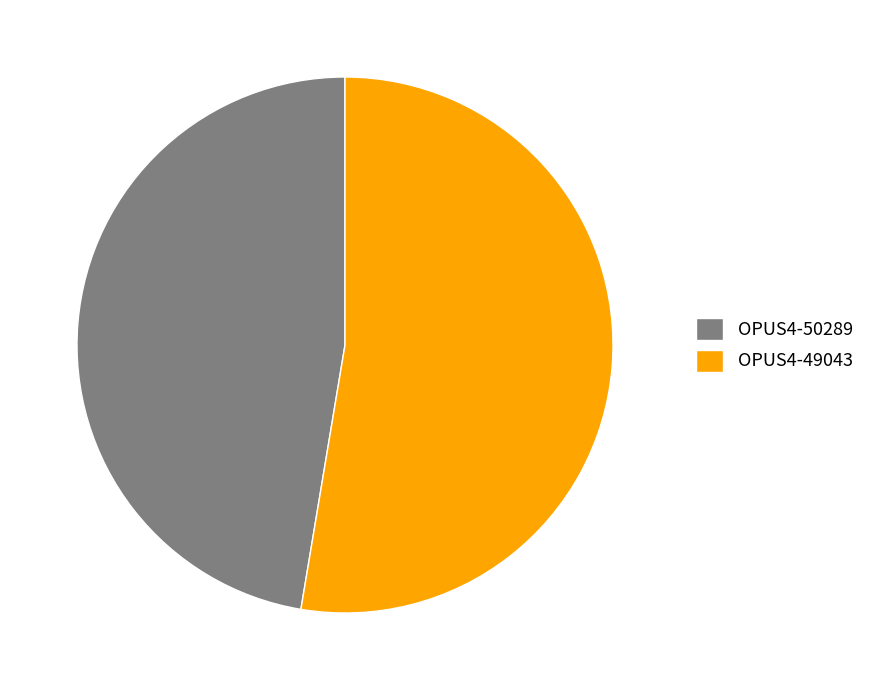

Which slice is the smallest?

OPUS4-50289